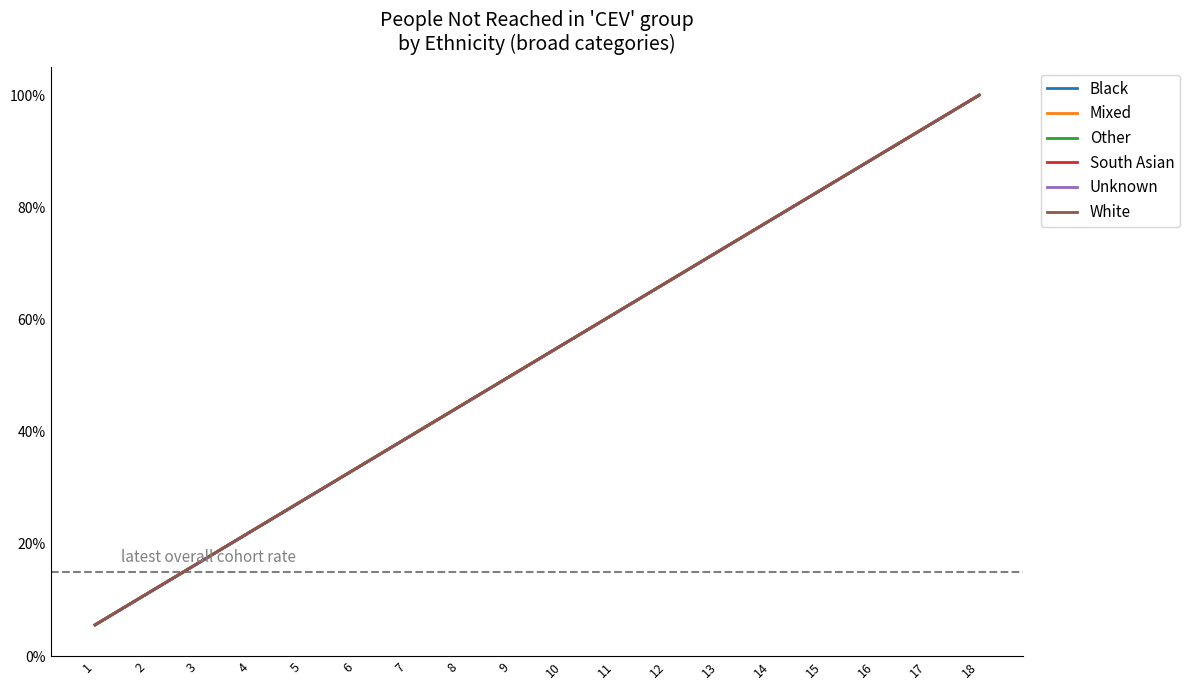

At which label does Black reach its peak?

18